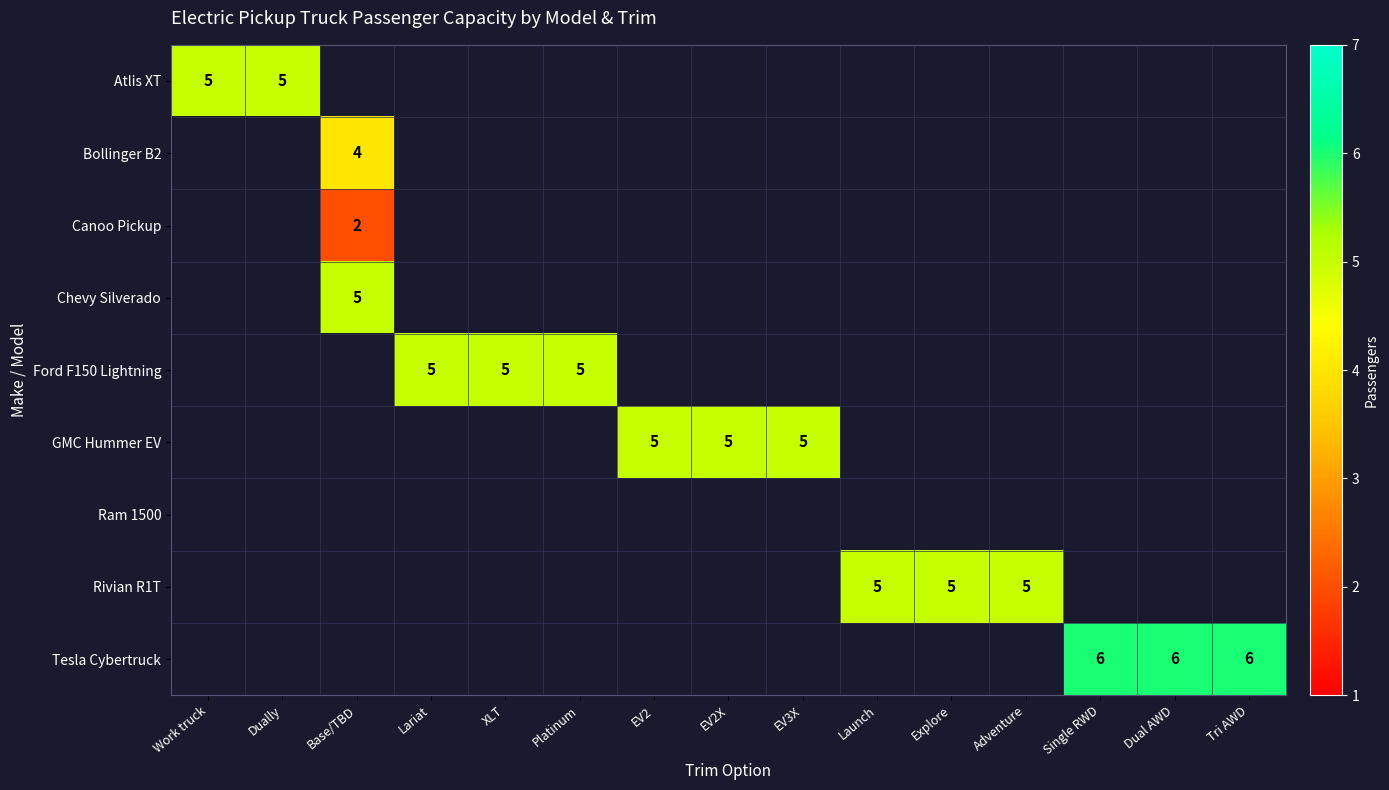

At how many categories does at least one series exceed 5?

3